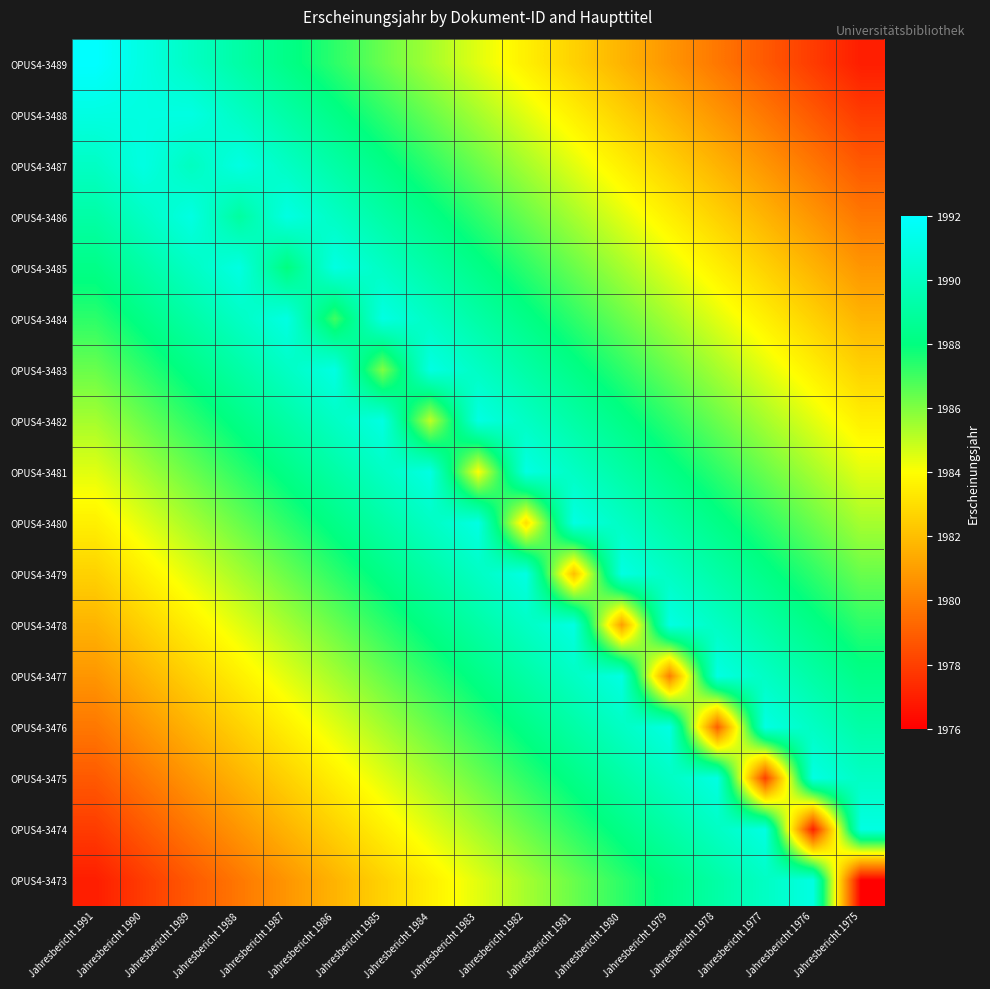

Reading right to left, what are all the values shown in this chart?

OPUS4-3489: Jahresbericht 1975=1976.9	Jahresbericht 1976=1977.9	Jahresbericht 1977=1978.8	Jahresbericht 1978=1979.8	Jahresbericht 1979=1980.7	Jahresbericht 1980=1981.6	Jahresbericht 1981=1982.6	Jahresbericht 1982=1983.5	Jahresbericht 1983=1984.5	Jahresbericht 1984=1985.4	Jahresbericht 1985=1986.4	Jahresbericht 1986=1987.3	Jahresbericht 1987=1988.2	Jahresbericht 1988=1989.2	Jahresbericht 1989=1990.1	Jahresbericht 1990=1991.1	Jahresbericht 1991=1992.0
OPUS4-3488: Jahresbericht 1975=1977.9	Jahresbericht 1976=1978.8	Jahresbericht 1977=1979.8	Jahresbericht 1978=1980.7	Jahresbericht 1979=1981.6	Jahresbericht 1980=1982.6	Jahresbericht 1981=1983.5	Jahresbericht 1982=1984.5	Jahresbericht 1983=1985.4	Jahresbericht 1984=1986.4	Jahresbericht 1985=1987.3	Jahresbericht 1986=1988.2	Jahresbericht 1987=1989.2	Jahresbericht 1988=1990.1	Jahresbericht 1989=1991.1	Jahresbericht 1990=1991.0	Jahresbericht 1991=1991.1
OPUS4-3487: Jahresbericht 1975=1978.8	Jahresbericht 1976=1979.8	Jahresbericht 1977=1980.7	Jahresbericht 1978=1981.6	Jahresbericht 1979=1982.6	Jahresbericht 1980=1983.5	Jahresbericht 1981=1984.5	Jahresbericht 1982=1985.4	Jahresbericht 1983=1986.4	Jahresbericht 1984=1987.3	Jahresbericht 1985=1988.2	Jahresbericht 1986=1989.2	Jahresbericht 1987=1990.1	Jahresbericht 1988=1991.1	Jahresbericht 1989=1990.0	Jahresbericht 1990=1991.1	Jahresbericht 1991=1990.1
OPUS4-3486: Jahresbericht 1975=1979.8	Jahresbericht 1976=1980.7	Jahresbericht 1977=1981.6	Jahresbericht 1978=1982.6	Jahresbericht 1979=1983.5	Jahresbericht 1980=1984.5	Jahresbericht 1981=1985.4	Jahresbericht 1982=1986.4	Jahresbericht 1983=1987.3	Jahresbericht 1984=1988.2	Jahresbericht 1985=1989.2	Jahresbericht 1986=1990.1	Jahresbericht 1987=1991.1	Jahresbericht 1988=1989.0	Jahresbericht 1989=1991.1	Jahresbericht 1990=1990.1	Jahresbericht 1991=1989.2
OPUS4-3485: Jahresbericht 1975=1980.7	Jahresbericht 1976=1981.6	Jahresbericht 1977=1982.6	Jahresbericht 1978=1983.5	Jahresbericht 1979=1984.5	Jahresbericht 1980=1985.4	Jahresbericht 1981=1986.4	Jahresbericht 1982=1987.3	Jahresbericht 1983=1988.2	Jahresbericht 1984=1989.2	Jahresbericht 1985=1990.1	Jahresbericht 1986=1991.1	Jahresbericht 1987=1988.0	Jahresbericht 1988=1991.1	Jahresbericht 1989=1990.1	Jahresbericht 1990=1989.2	Jahresbericht 1991=1988.2
OPUS4-3484: Jahresbericht 1975=1981.6	Jahresbericht 1976=1982.6	Jahresbericht 1977=1983.5	Jahresbericht 1978=1984.5	Jahresbericht 1979=1985.4	Jahresbericht 1980=1986.4	Jahresbericht 1981=1987.3	Jahresbericht 1982=1988.2	Jahresbericht 1983=1989.2	Jahresbericht 1984=1990.1	Jahresbericht 1985=1991.1	Jahresbericht 1986=1987.0	Jahresbericht 1987=1991.1	Jahresbericht 1988=1990.1	Jahresbericht 1989=1989.2	Jahresbericht 1990=1988.2	Jahresbericht 1991=1987.3
OPUS4-3483: Jahresbericht 1975=1982.6	Jahresbericht 1976=1983.5	Jahresbericht 1977=1984.5	Jahresbericht 1978=1985.4	Jahresbericht 1979=1986.4	Jahresbericht 1980=1987.3	Jahresbericht 1981=1988.2	Jahresbericht 1982=1989.2	Jahresbericht 1983=1990.1	Jahresbericht 1984=1991.1	Jahresbericht 1985=1986.0	Jahresbericht 1986=1991.1	Jahresbericht 1987=1990.1	Jahresbericht 1988=1989.2	Jahresbericht 1989=1988.2	Jahresbericht 1990=1987.3	Jahresbericht 1991=1986.4
OPUS4-3482: Jahresbericht 1975=1983.5	Jahresbericht 1976=1984.5	Jahresbericht 1977=1985.4	Jahresbericht 1978=1986.4	Jahresbericht 1979=1987.3	Jahresbericht 1980=1988.2	Jahresbericht 1981=1989.2	Jahresbericht 1982=1990.1	Jahresbericht 1983=1991.1	Jahresbericht 1984=1985.0	Jahresbericht 1985=1991.1	Jahresbericht 1986=1990.1	Jahresbericht 1987=1989.2	Jahresbericht 1988=1988.2	Jahresbericht 1989=1987.3	Jahresbericht 1990=1986.4	Jahresbericht 1991=1985.4
OPUS4-3481: Jahresbericht 1975=1984.5	Jahresbericht 1976=1985.4	Jahresbericht 1977=1986.4	Jahresbericht 1978=1987.3	Jahresbericht 1979=1988.2	Jahresbericht 1980=1989.2	Jahresbericht 1981=1990.1	Jahresbericht 1982=1991.1	Jahresbericht 1983=1984.0	Jahresbericht 1984=1991.1	Jahresbericht 1985=1990.1	Jahresbericht 1986=1989.2	Jahresbericht 1987=1988.2	Jahresbericht 1988=1987.3	Jahresbericht 1989=1986.4	Jahresbericht 1990=1985.4	Jahresbericht 1991=1984.5
OPUS4-3480: Jahresbericht 1975=1985.4	Jahresbericht 1976=1986.4	Jahresbericht 1977=1987.3	Jahresbericht 1978=1988.2	Jahresbericht 1979=1989.2	Jahresbericht 1980=1990.1	Jahresbericht 1981=1991.1	Jahresbericht 1982=1983.0	Jahresbericht 1983=1991.1	Jahresbericht 1984=1990.1	Jahresbericht 1985=1989.2	Jahresbericht 1986=1988.2	Jahresbericht 1987=1987.3	Jahresbericht 1988=1986.4	Jahresbericht 1989=1985.4	Jahresbericht 1990=1984.5	Jahresbericht 1991=1983.5
OPUS4-3479: Jahresbericht 1975=1986.4	Jahresbericht 1976=1987.3	Jahresbericht 1977=1988.2	Jahresbericht 1978=1989.2	Jahresbericht 1979=1990.1	Jahresbericht 1980=1991.1	Jahresbericht 1981=1982.0	Jahresbericht 1982=1991.1	Jahresbericht 1983=1990.1	Jahresbericht 1984=1989.2	Jahresbericht 1985=1988.2	Jahresbericht 1986=1987.3	Jahresbericht 1987=1986.4	Jahresbericht 1988=1985.4	Jahresbericht 1989=1984.5	Jahresbericht 1990=1983.5	Jahresbericht 1991=1982.6
OPUS4-3478: Jahresbericht 1975=1987.3	Jahresbericht 1976=1988.2	Jahresbericht 1977=1989.2	Jahresbericht 1978=1990.1	Jahresbericht 1979=1991.1	Jahresbericht 1980=1981.0	Jahresbericht 1981=1991.1	Jahresbericht 1982=1990.1	Jahresbericht 1983=1989.2	Jahresbericht 1984=1988.2	Jahresbericht 1985=1987.3	Jahresbericht 1986=1986.4	Jahresbericht 1987=1985.4	Jahresbericht 1988=1984.5	Jahresbericht 1989=1983.5	Jahresbericht 1990=1982.6	Jahresbericht 1991=1981.6
OPUS4-3477: Jahresbericht 1975=1988.2	Jahresbericht 1976=1989.2	Jahresbericht 1977=1990.1	Jahresbericht 1978=1991.1	Jahresbericht 1979=1980.0	Jahresbericht 1980=1991.1	Jahresbericht 1981=1990.1	Jahresbericht 1982=1989.2	Jahresbericht 1983=1988.2	Jahresbericht 1984=1987.3	Jahresbericht 1985=1986.4	Jahresbericht 1986=1985.4	Jahresbericht 1987=1984.5	Jahresbericht 1988=1983.5	Jahresbericht 1989=1982.6	Jahresbericht 1990=1981.6	Jahresbericht 1991=1980.7
OPUS4-3476: Jahresbericht 1975=1989.2	Jahresbericht 1976=1990.1	Jahresbericht 1977=1991.1	Jahresbericht 1978=1979.0	Jahresbericht 1979=1991.1	Jahresbericht 1980=1990.1	Jahresbericht 1981=1989.2	Jahresbericht 1982=1988.2	Jahresbericht 1983=1987.3	Jahresbericht 1984=1986.4	Jahresbericht 1985=1985.4	Jahresbericht 1986=1984.5	Jahresbericht 1987=1983.5	Jahresbericht 1988=1982.6	Jahresbericht 1989=1981.6	Jahresbericht 1990=1980.7	Jahresbericht 1991=1979.8
OPUS4-3475: Jahresbericht 1975=1990.1	Jahresbericht 1976=1991.1	Jahresbericht 1977=1978.0	Jahresbericht 1978=1991.1	Jahresbericht 1979=1990.1	Jahresbericht 1980=1989.2	Jahresbericht 1981=1988.2	Jahresbericht 1982=1987.3	Jahresbericht 1983=1986.4	Jahresbericht 1984=1985.4	Jahresbericht 1985=1984.5	Jahresbericht 1986=1983.5	Jahresbericht 1987=1982.6	Jahresbericht 1988=1981.6	Jahresbericht 1989=1980.7	Jahresbericht 1990=1979.8	Jahresbericht 1991=1978.8
OPUS4-3474: Jahresbericht 1975=1991.1	Jahresbericht 1976=1977.0	Jahresbericht 1977=1991.1	Jahresbericht 1978=1990.1	Jahresbericht 1979=1989.2	Jahresbericht 1980=1988.2	Jahresbericht 1981=1987.3	Jahresbericht 1982=1986.4	Jahresbericht 1983=1985.4	Jahresbericht 1984=1984.5	Jahresbericht 1985=1983.5	Jahresbericht 1986=1982.6	Jahresbericht 1987=1981.6	Jahresbericht 1988=1980.7	Jahresbericht 1989=1979.8	Jahresbericht 1990=1978.8	Jahresbericht 1991=1977.9
OPUS4-3473: Jahresbericht 1975=1976.0	Jahresbericht 1976=1991.1	Jahresbericht 1977=1990.1	Jahresbericht 1978=1989.2	Jahresbericht 1979=1988.2	Jahresbericht 1980=1987.3	Jahresbericht 1981=1986.4	Jahresbericht 1982=1985.4	Jahresbericht 1983=1984.5	Jahresbericht 1984=1983.5	Jahresbericht 1985=1982.6	Jahresbericht 1986=1981.6	Jahresbericht 1987=1980.7	Jahresbericht 1988=1979.8	Jahresbericht 1989=1978.8	Jahresbericht 1990=1977.9	Jahresbericht 1991=1976.9